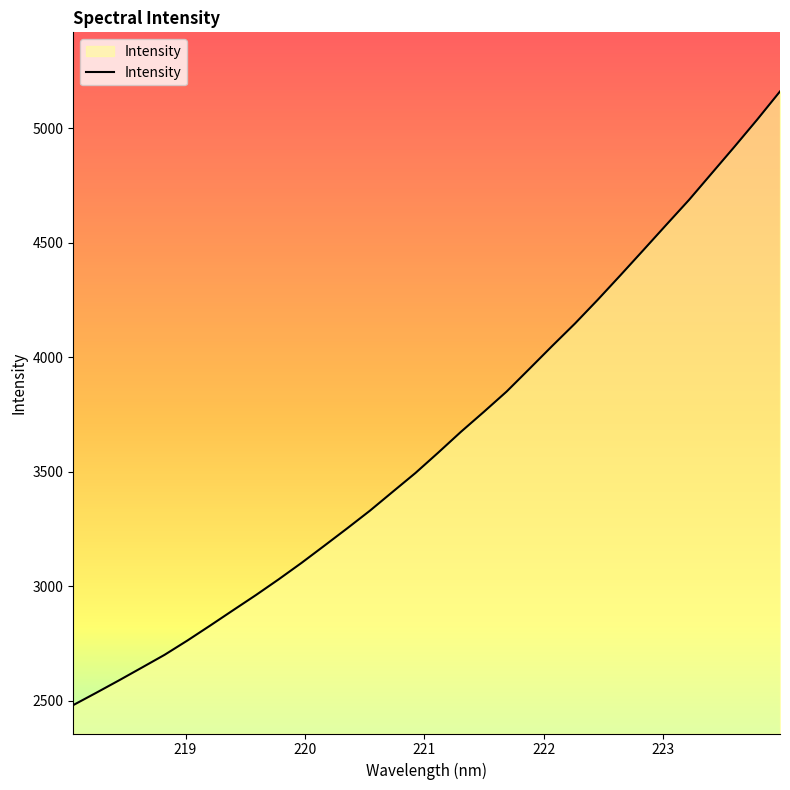

What is the difference between the maximum and minimum values?

2678.3